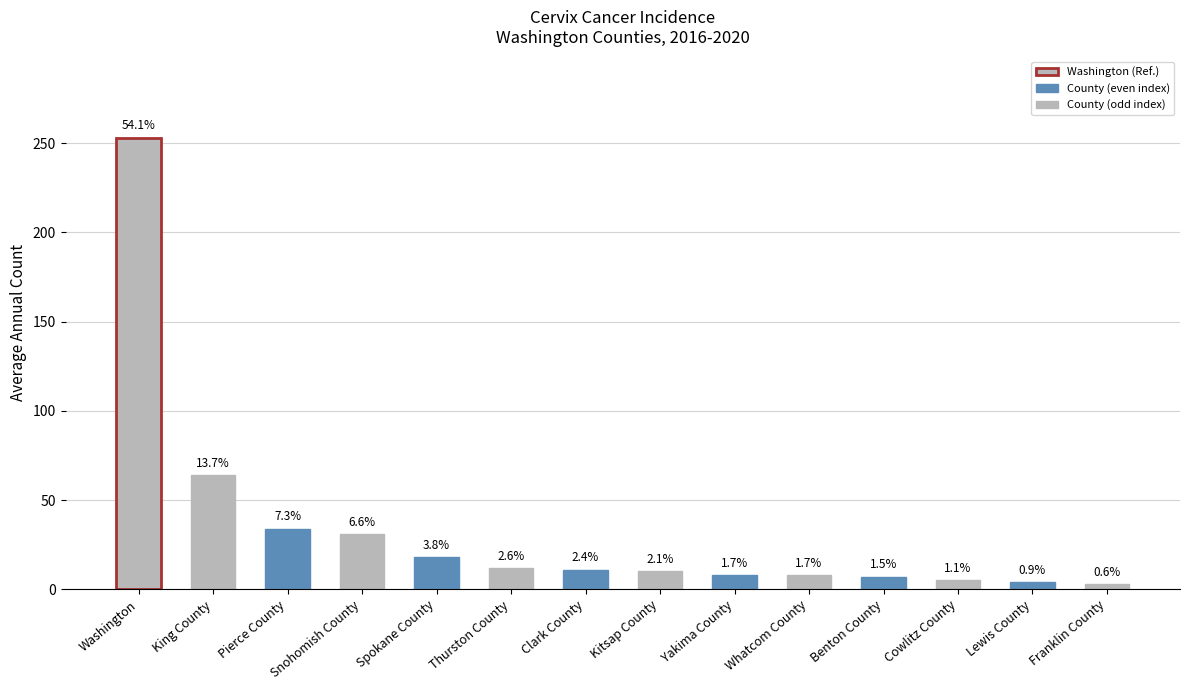

What is the difference between the maximum and minimum values?

250